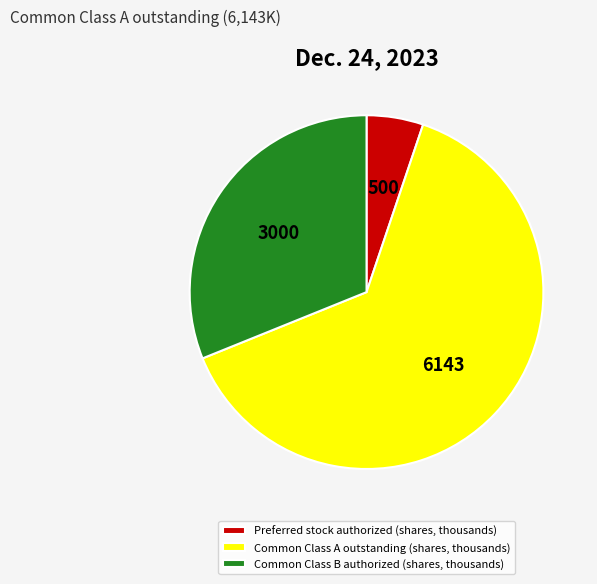

Which slice is the smallest?

Preferred stock authorized (shares, thousands)